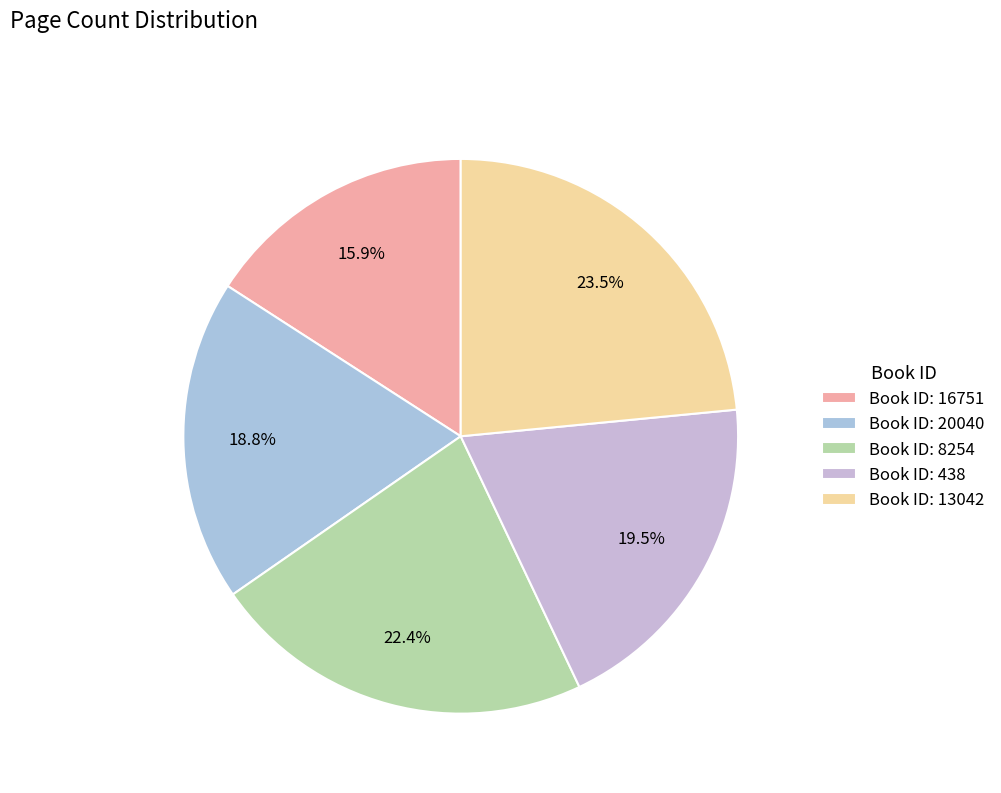

Which slice is the largest?

Book ID: 13042